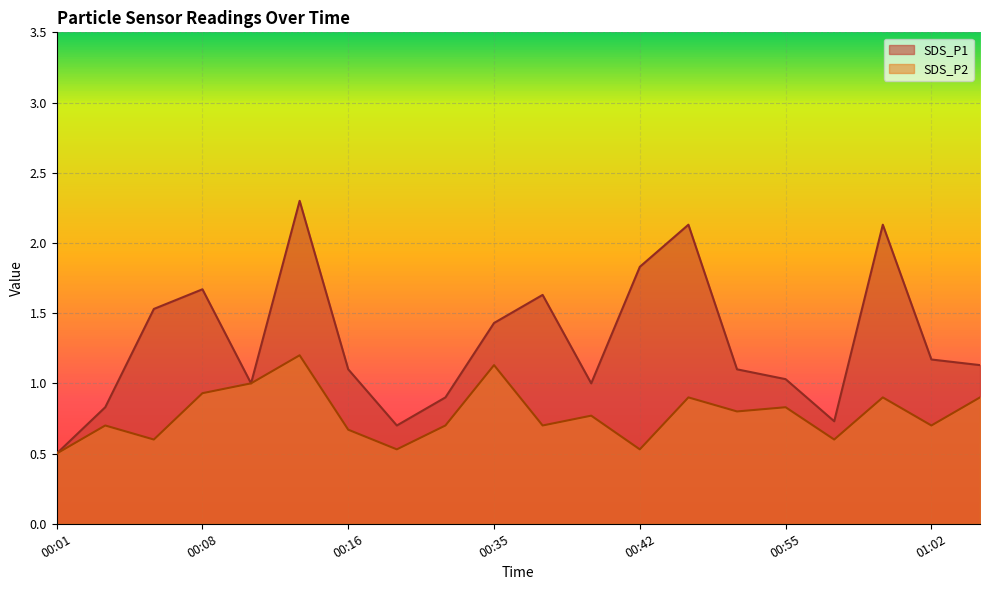

List the series in order of their overall mean, highest first.

SDS_P1, SDS_P2